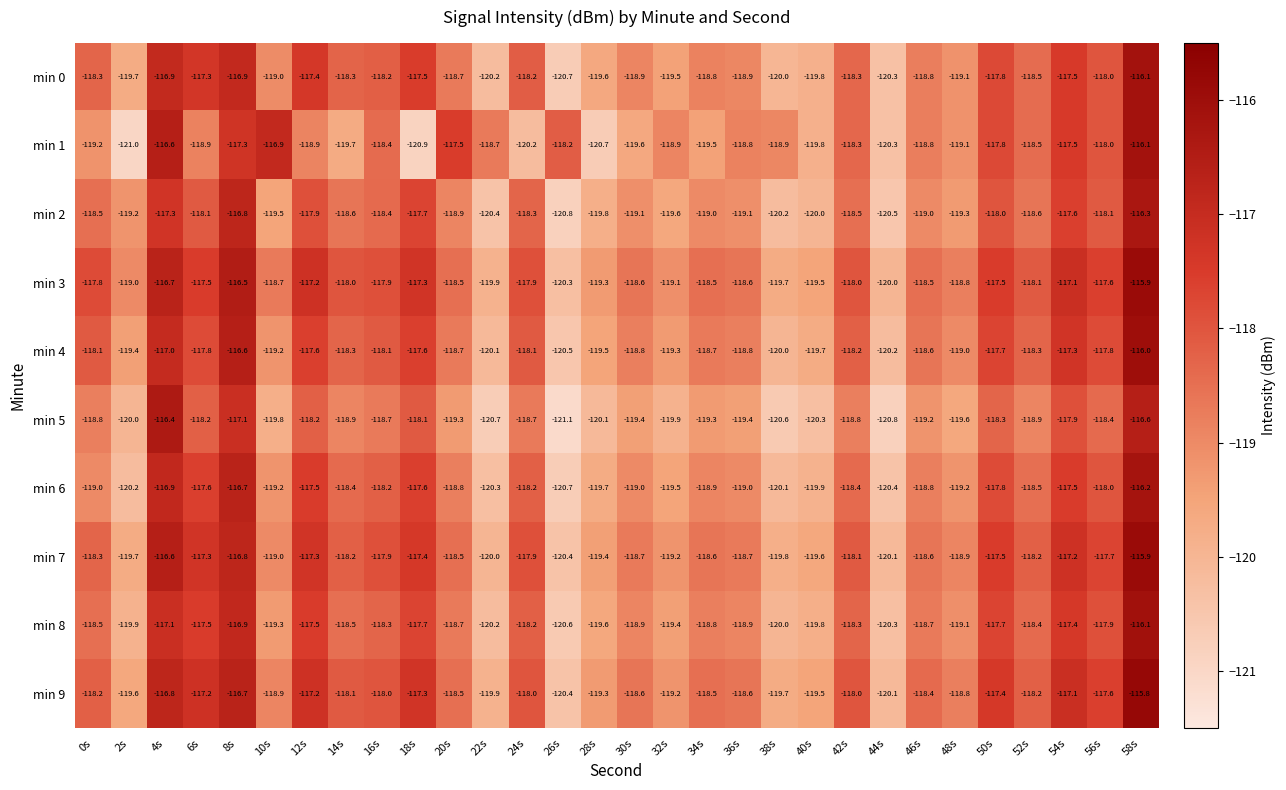

Which series has the largest range (max minus min)?

min 1